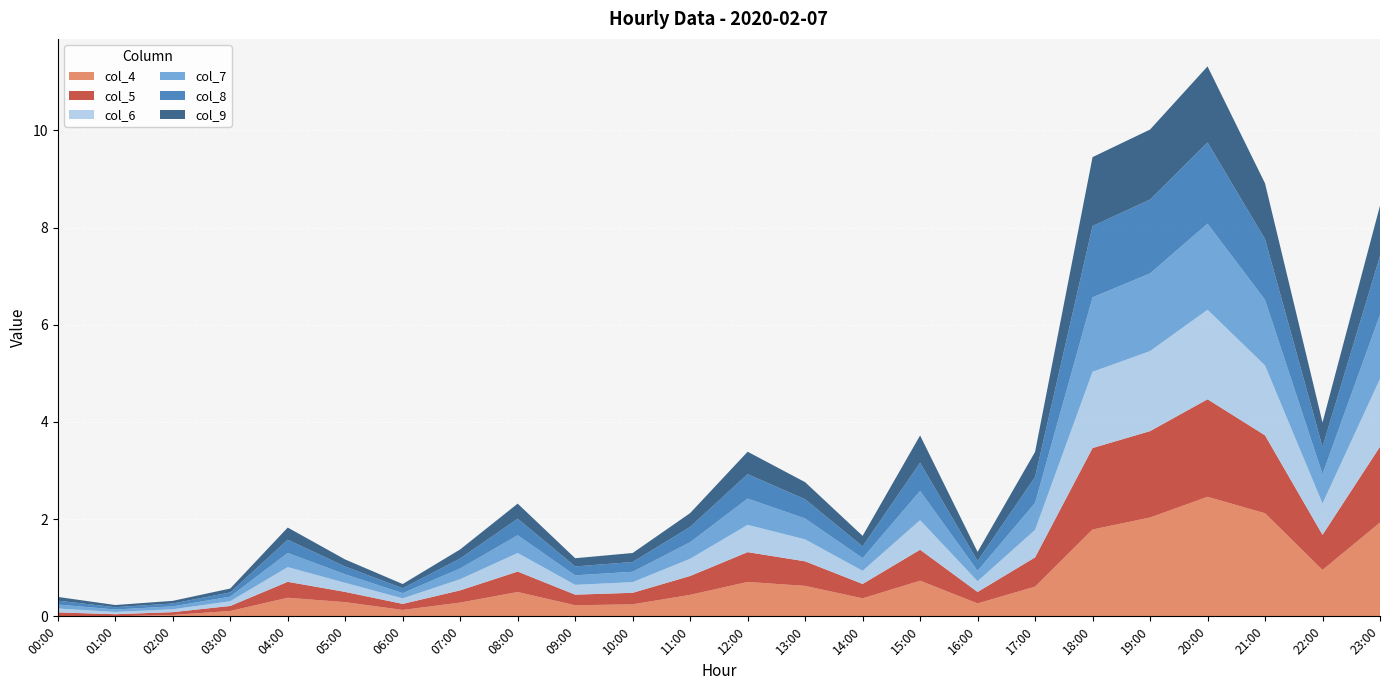

Reading left to right, list all the values displayed in this chart.

col_4: 00:00=0.0	01:00=0.0	02:00=0.0	03:00=0.1	04:00=0.4	05:00=0.3	06:00=0.1	07:00=0.3	08:00=0.5	09:00=0.2	10:00=0.2	11:00=0.4	12:00=0.7	13:00=0.6	14:00=0.4	15:00=0.7	16:00=0.3	17:00=0.6	18:00=1.8	19:00=2.0	20:00=2.5	21:00=2.1	22:00=1.0	23:00=1.9
col_5: 00:00=0.1	01:00=0.0	02:00=0.1	03:00=0.1	04:00=0.3	05:00=0.2	06:00=0.1	07:00=0.3	08:00=0.4	09:00=0.2	10:00=0.2	11:00=0.4	12:00=0.6	13:00=0.5	14:00=0.3	15:00=0.6	16:00=0.2	17:00=0.6	18:00=1.7	19:00=1.8	20:00=2.0	21:00=1.6	22:00=0.7	23:00=1.6
col_6: 00:00=0.1	01:00=0.0	02:00=0.1	03:00=0.1	04:00=0.3	05:00=0.2	06:00=0.1	07:00=0.2	08:00=0.4	09:00=0.2	10:00=0.2	11:00=0.4	12:00=0.6	13:00=0.5	14:00=0.3	15:00=0.6	16:00=0.2	17:00=0.6	18:00=1.6	19:00=1.6	20:00=1.8	21:00=1.4	22:00=0.6	23:00=1.4
col_7: 00:00=0.1	01:00=0.1	02:00=0.1	03:00=0.1	04:00=0.3	05:00=0.2	06:00=0.1	07:00=0.2	08:00=0.4	09:00=0.2	10:00=0.2	11:00=0.3	12:00=0.5	13:00=0.4	14:00=0.3	15:00=0.6	16:00=0.2	17:00=0.6	18:00=1.5	19:00=1.6	20:00=1.8	21:00=1.4	22:00=0.6	23:00=1.3
col_8: 00:00=0.1	01:00=0.0	02:00=0.1	03:00=0.1	04:00=0.3	05:00=0.2	06:00=0.1	07:00=0.2	08:00=0.3	09:00=0.2	10:00=0.2	11:00=0.3	12:00=0.5	13:00=0.4	14:00=0.2	15:00=0.6	16:00=0.2	17:00=0.5	18:00=1.5	19:00=1.5	20:00=1.7	21:00=1.2	22:00=0.6	23:00=1.2
col_9: 00:00=0.1	01:00=0.0	02:00=0.1	03:00=0.1	04:00=0.3	05:00=0.1	06:00=0.1	07:00=0.2	08:00=0.3	09:00=0.2	10:00=0.2	11:00=0.3	12:00=0.5	13:00=0.4	14:00=0.2	15:00=0.6	16:00=0.2	17:00=0.5	18:00=1.4	19:00=1.4	20:00=1.6	21:00=1.1	22:00=0.5	23:00=1.0